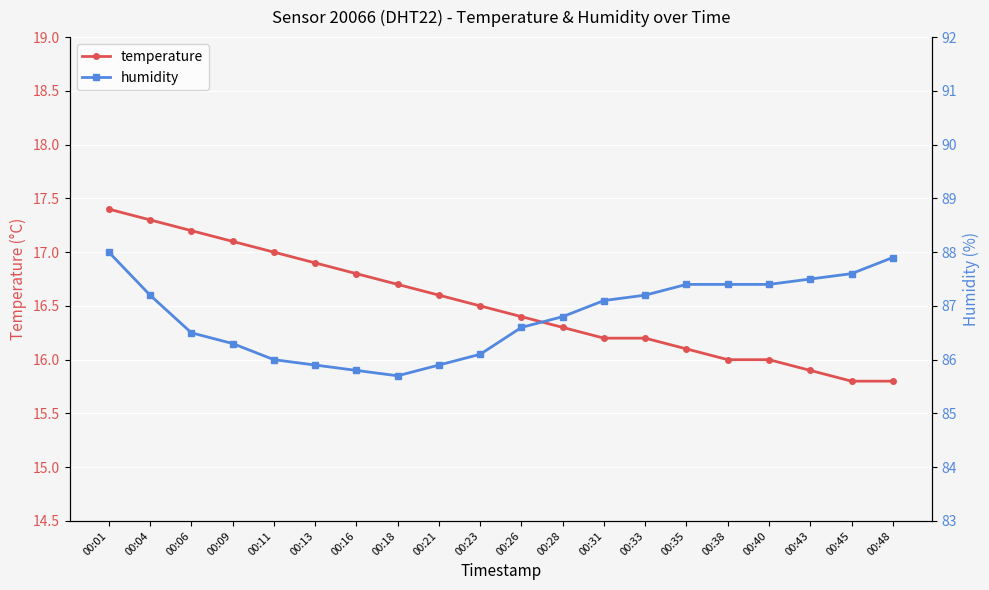

What is the approximate value of temperature at 00:21?

16.6